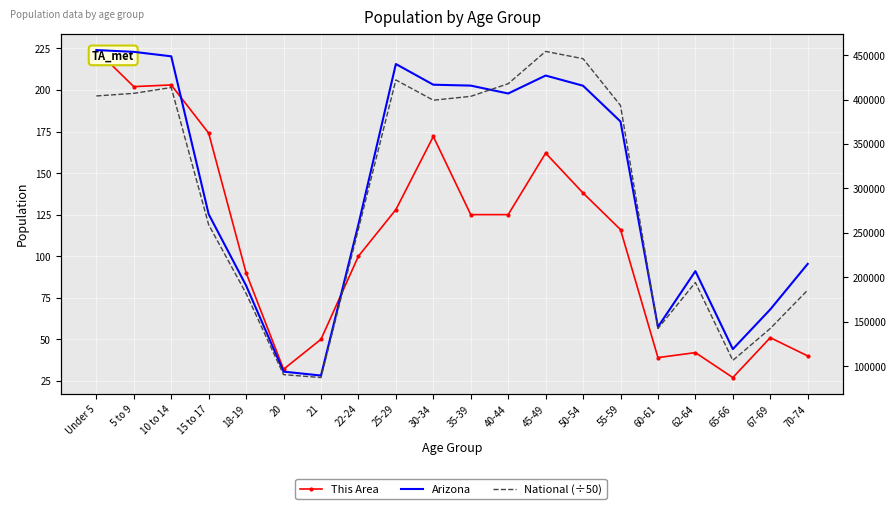

Which label corresponds to the largest value in the chart?

Under 5